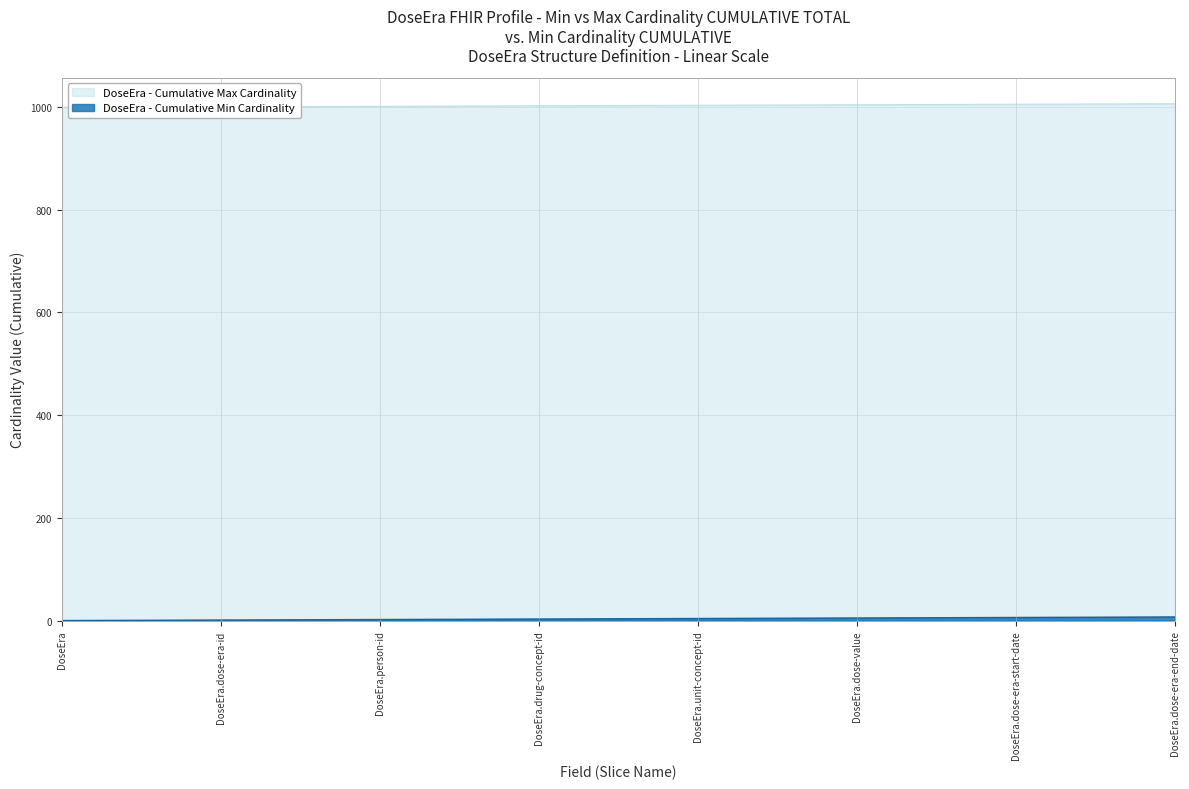

Is it true that DoseEra - Cumulative Max Cardinality equals 999 at DoseEra?

True